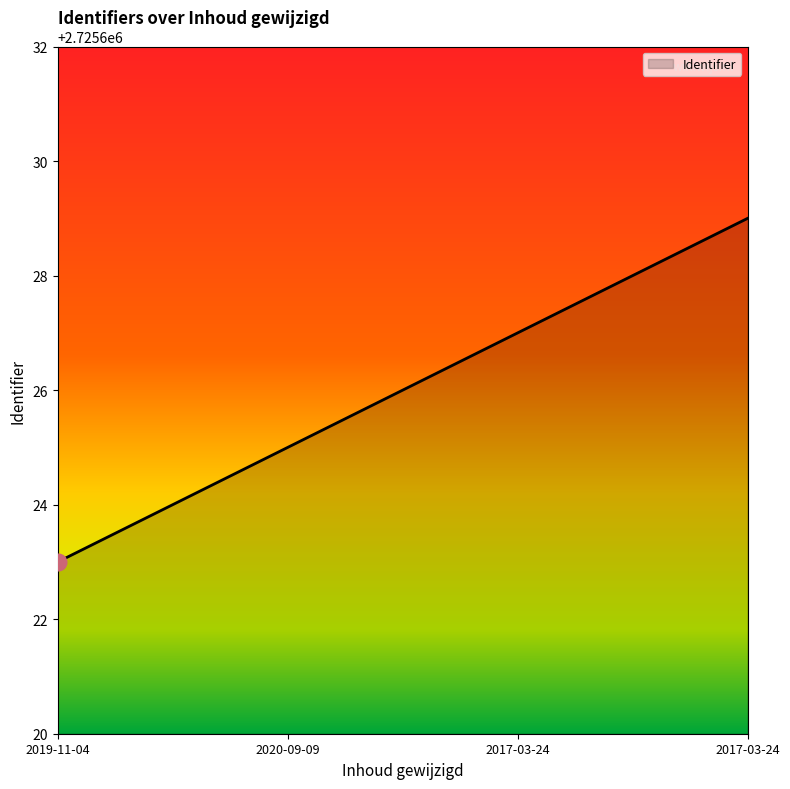

What is the minimum value shown in the chart?

2725623